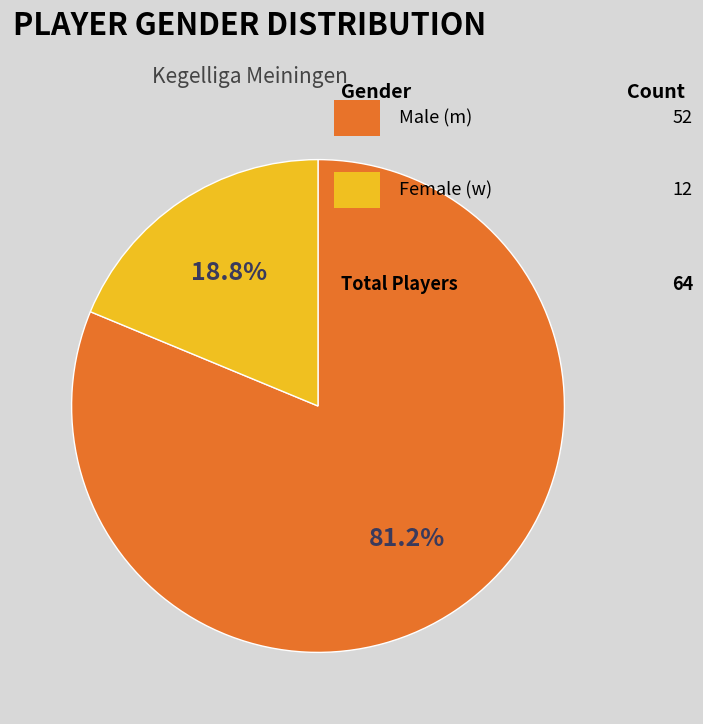

Is there any slice that represents more than half of the pie?

Yes